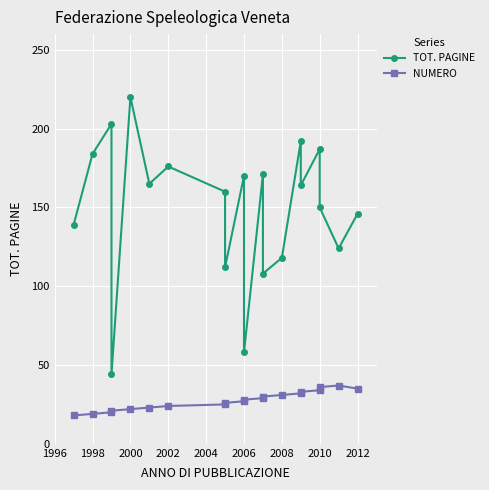

List the series in order of their overall mean, lowest first.

NUMERO, TOT. PAGINE